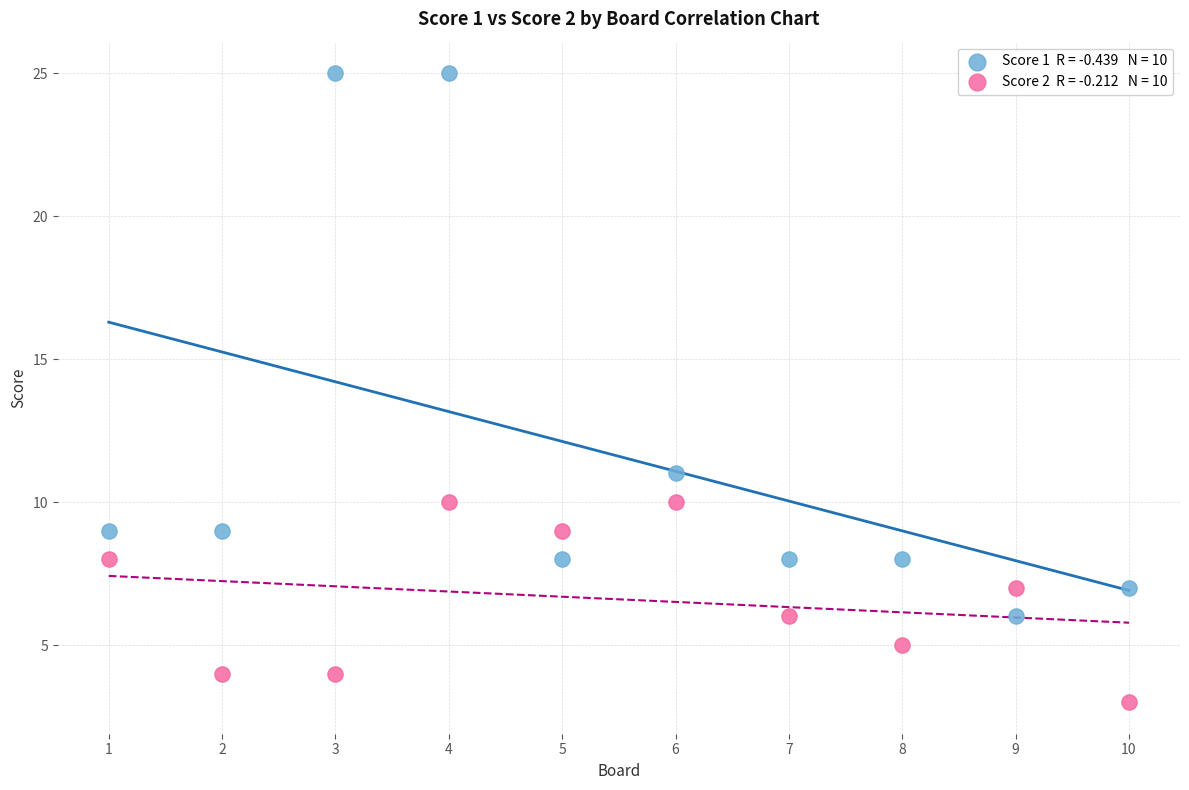

Across all series, what Y value is closest to 14?

11